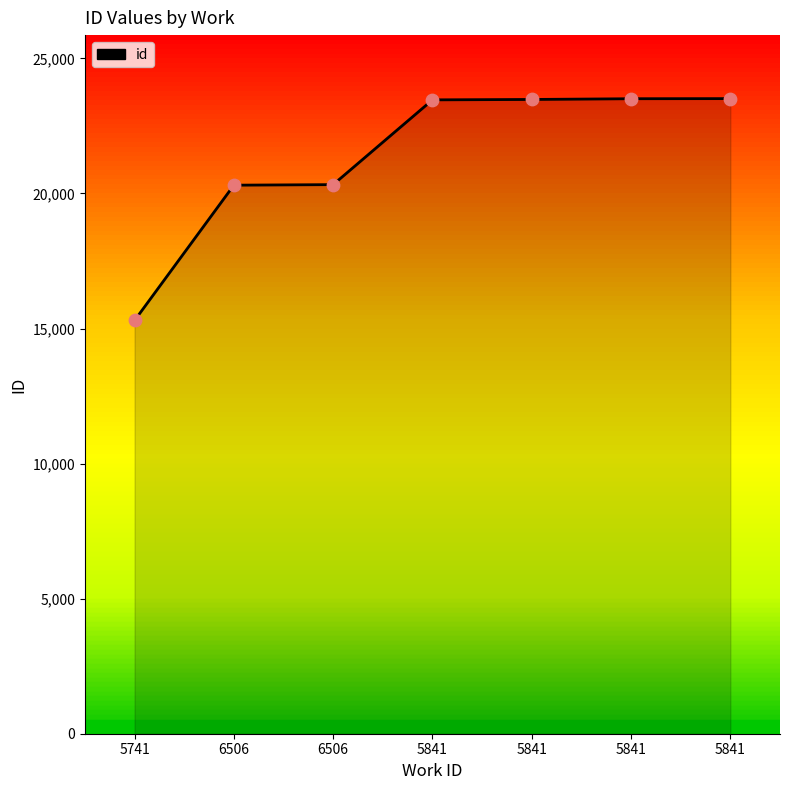

What is the change in value from 6506 to 6506?

+20